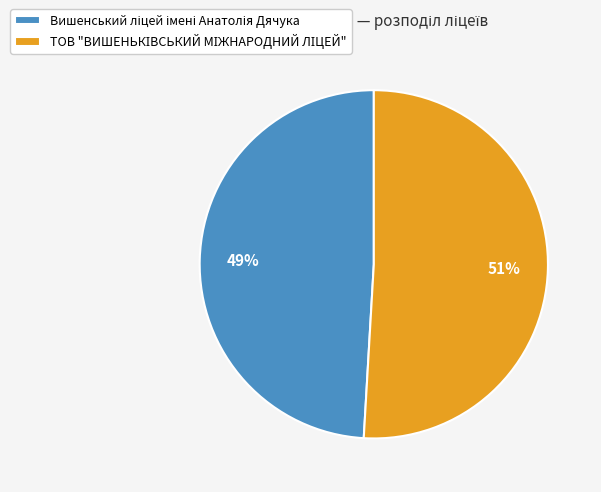

Does any single category account for the majority?

Yes